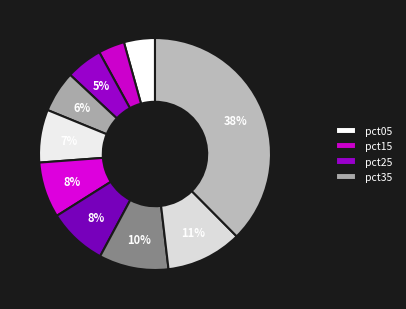

Count the number of slices in the pie.

10